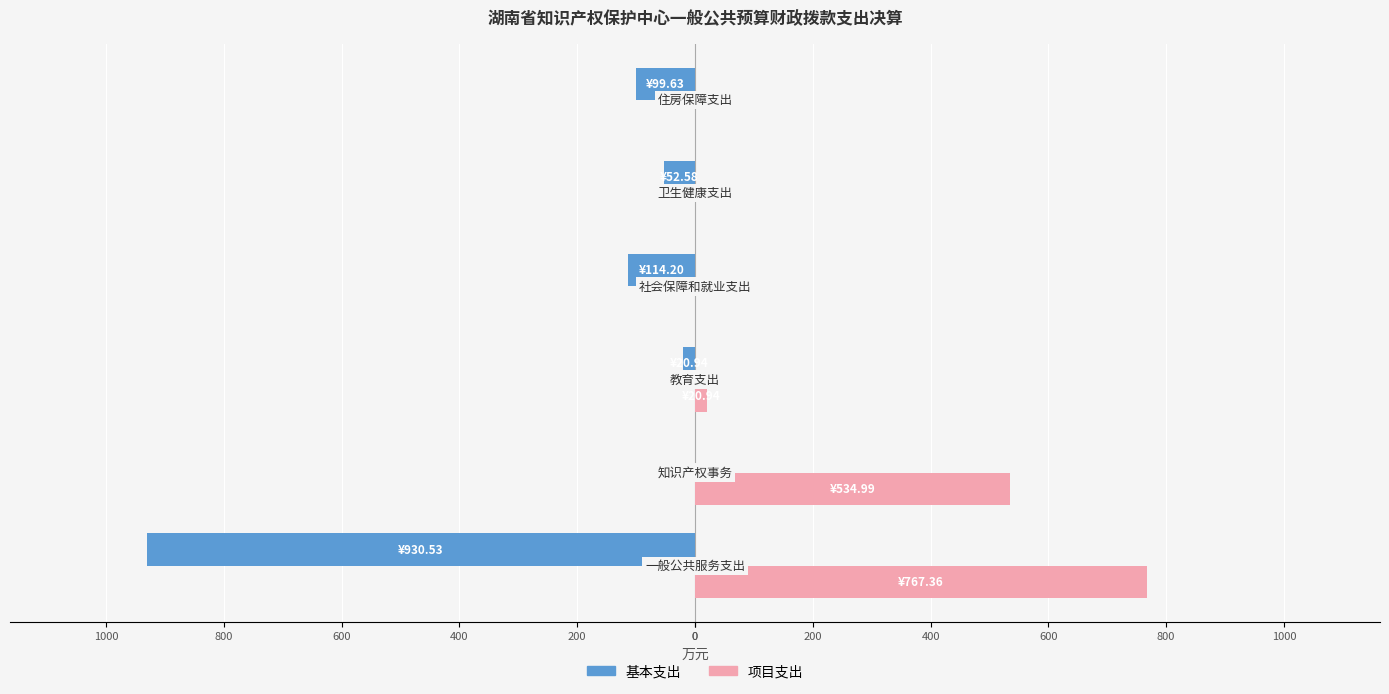

What is the average value of the 项目支出 series?

220.5